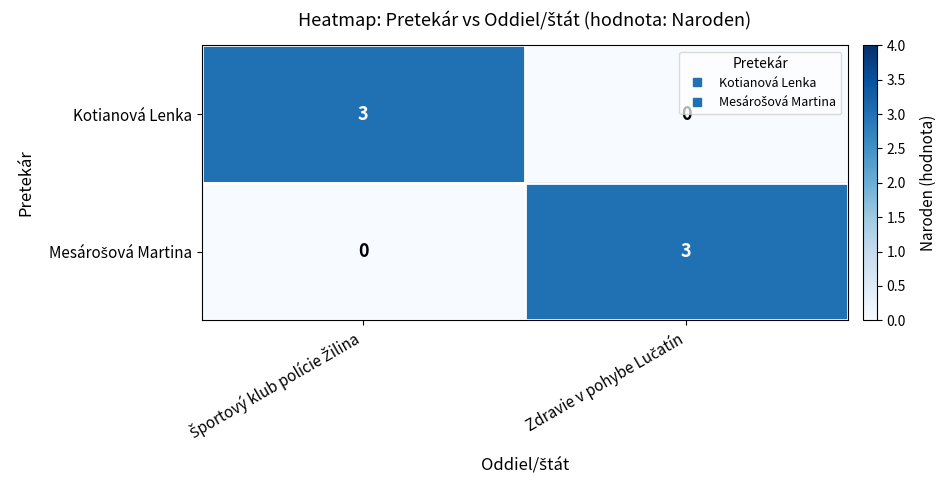

How many distinct data groups are displayed?

2